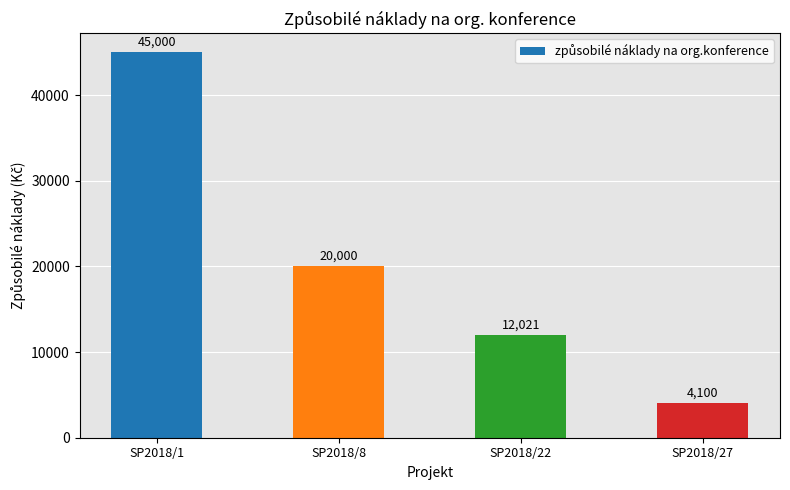

The chart shows a value of 7984 at SP2018/22. True or false?

False